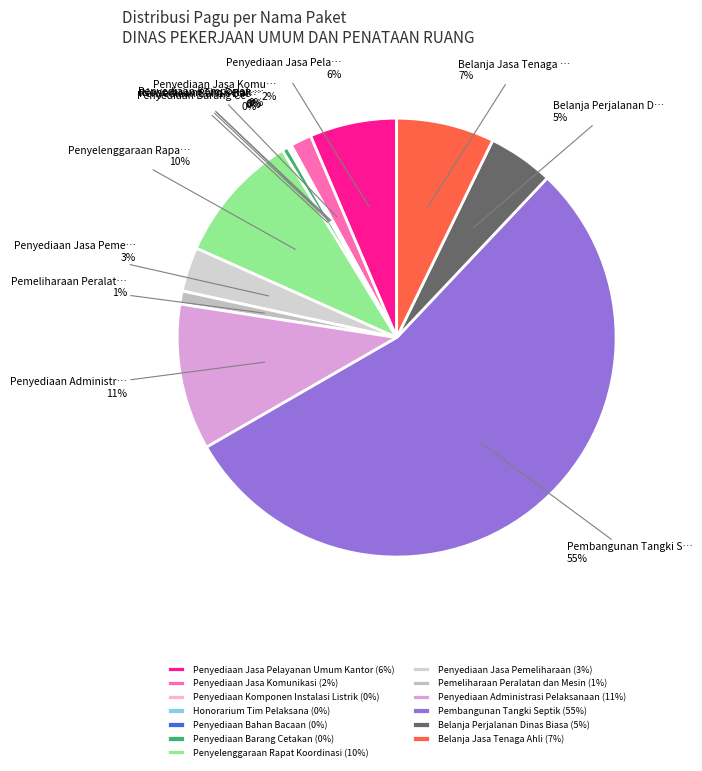

Which category has the smallest portion of the pie?

Penyediaan Bahan Bacaan